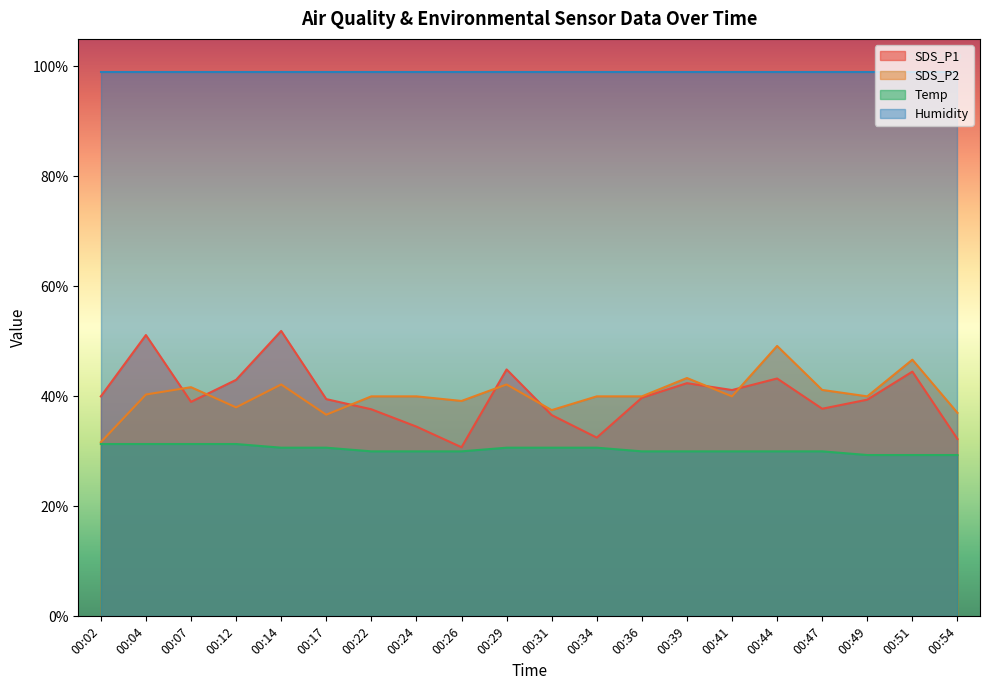

What is the average value of the SDS_P2 series?

40.3